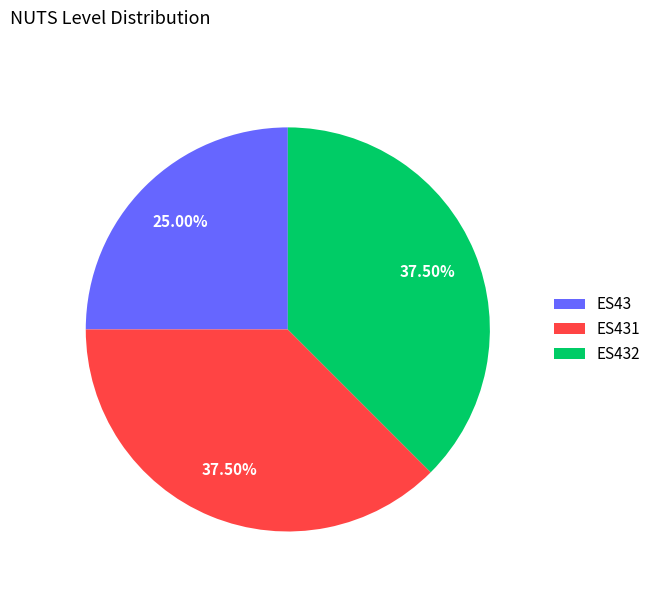

What is the ratio of the value at ES43 to the value at ES432?

0.7